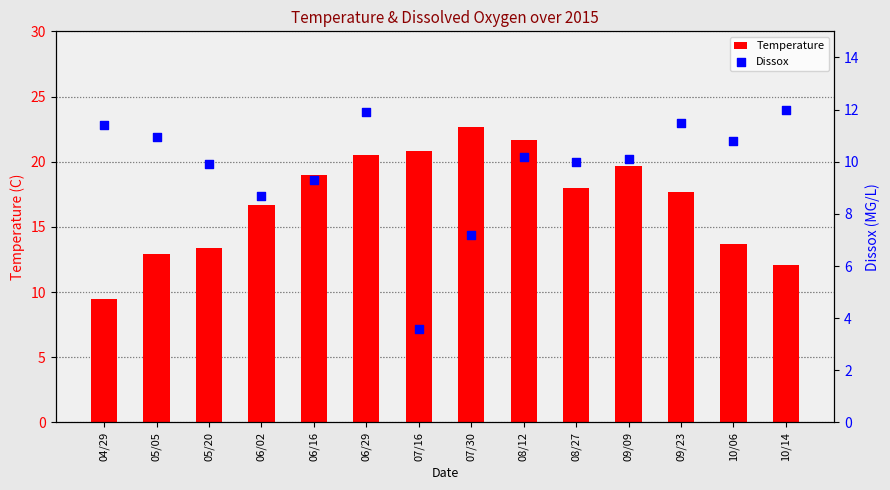

At which category is the sum across all series the highest?

06/29